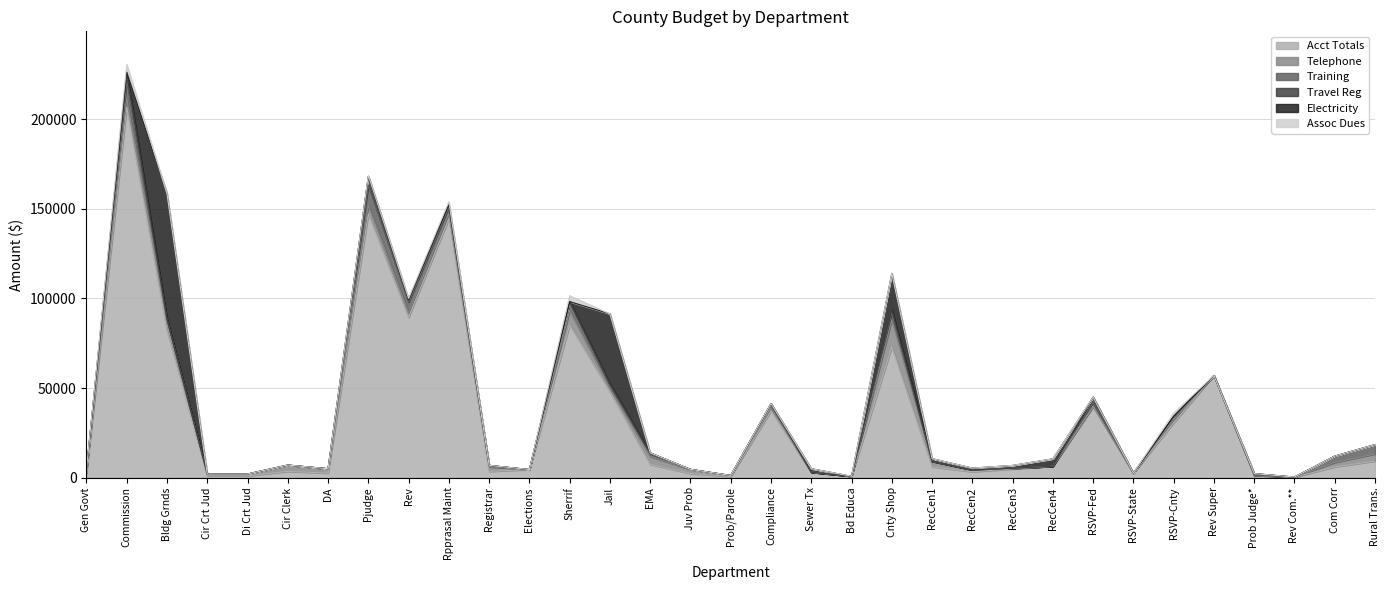

How many interior local valleys does the Travel Reg series have?

3